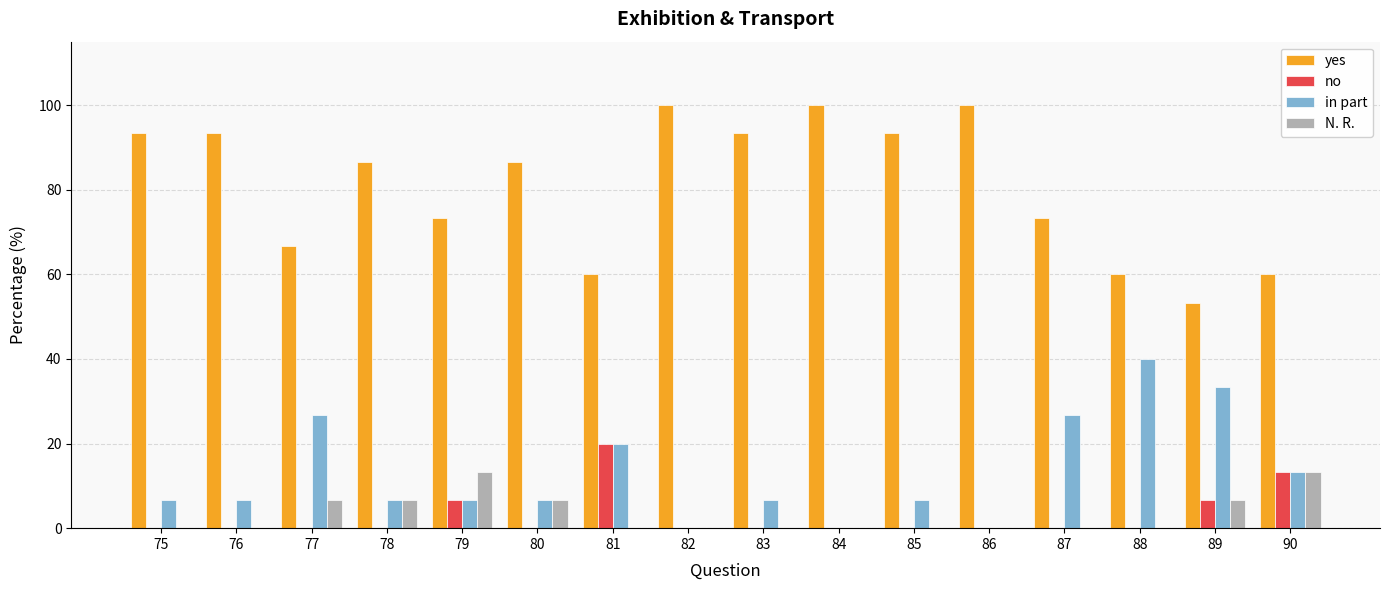

Count the number of data series in this chart.

4